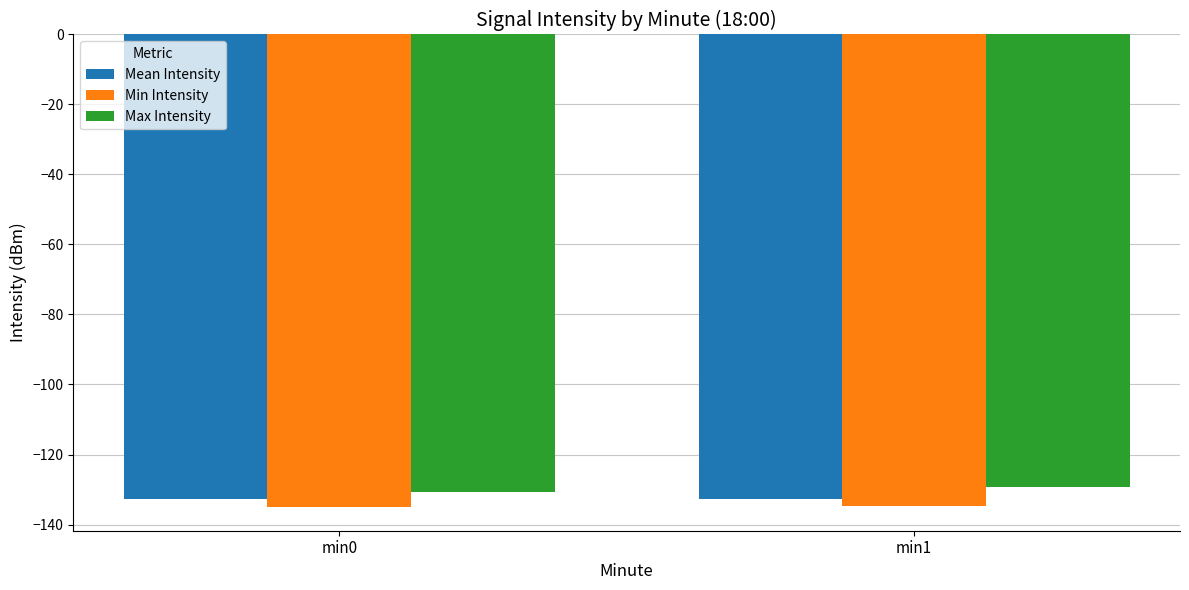

How many groups of bars are there?

2